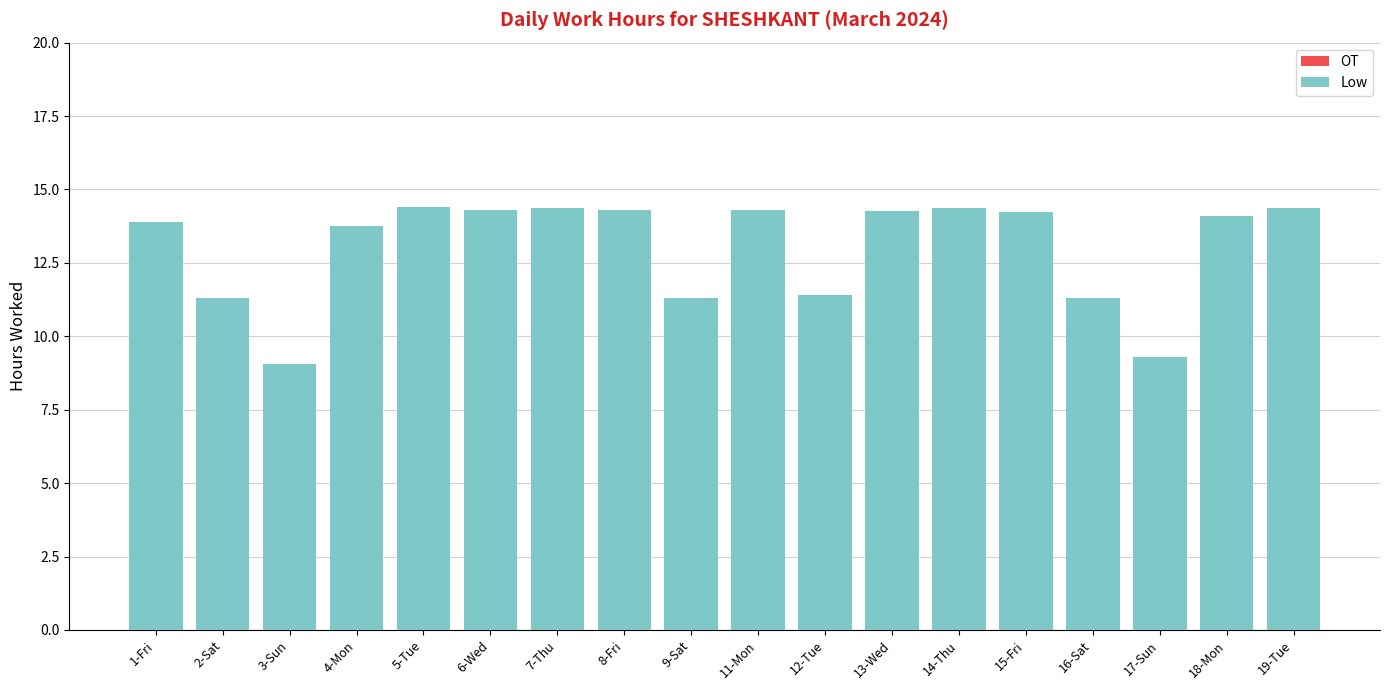

What is the maximum value shown in the chart?

14.4